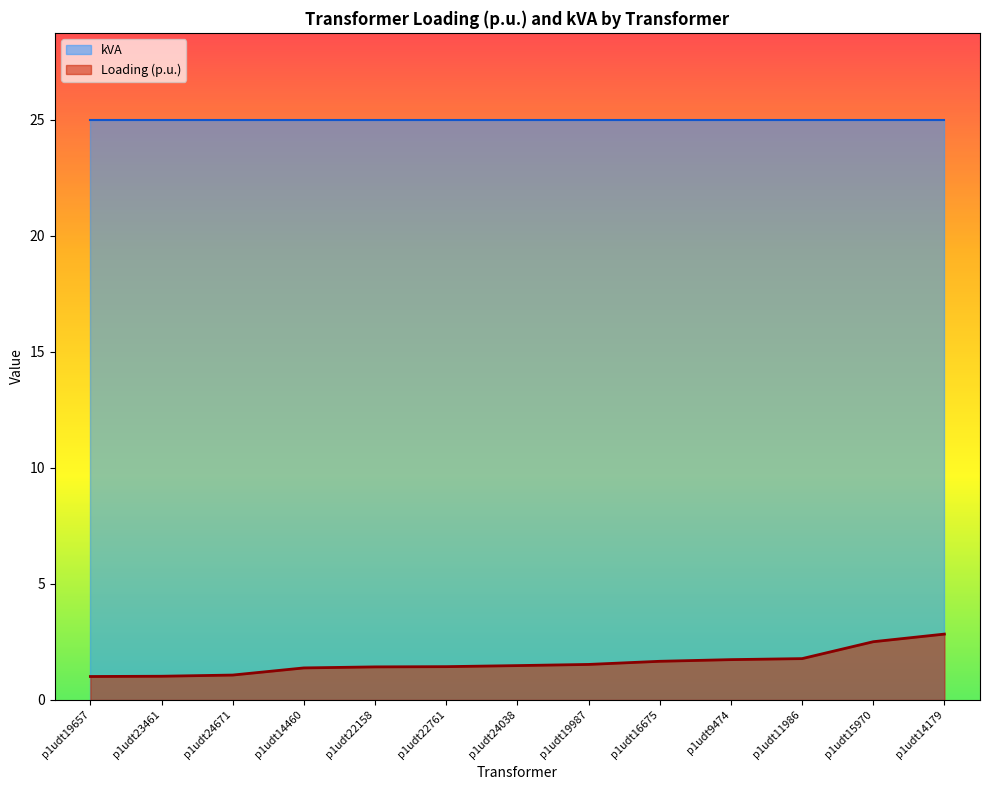

What is the sum of all values?

20.9